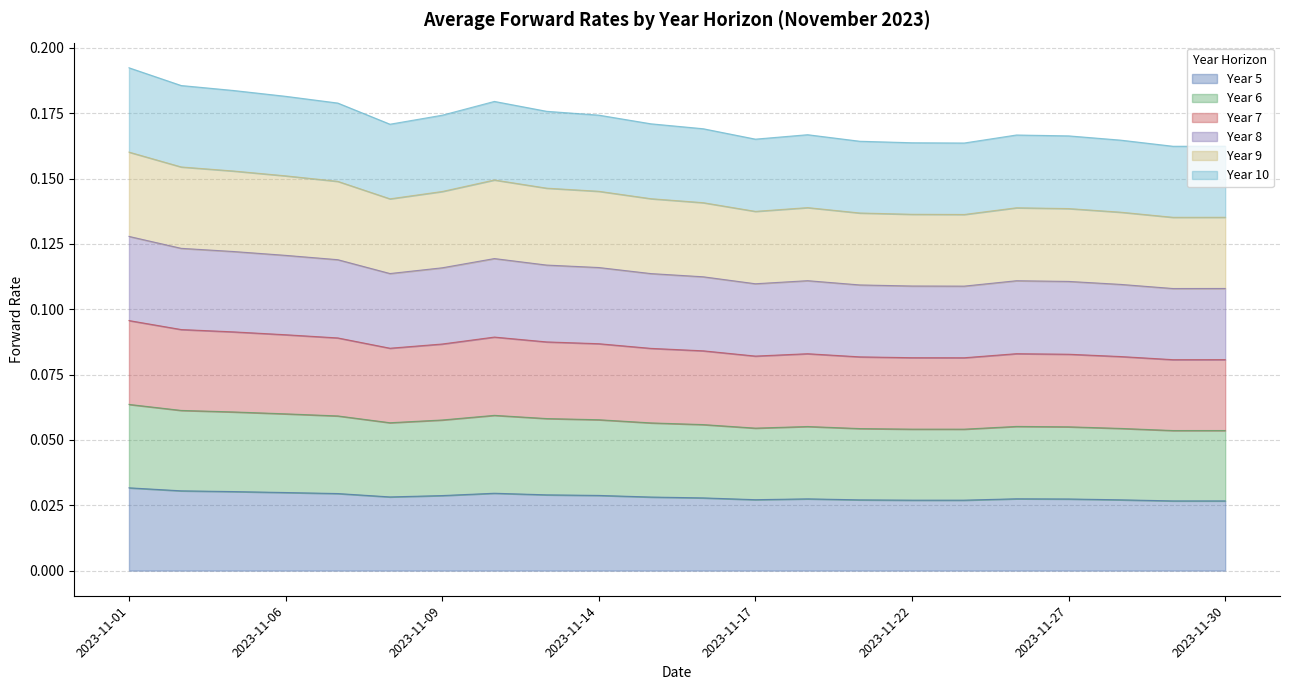

What are all the series names shown in the legend?

Year 5, Year 6, Year 7, Year 8, Year 9, Year 10